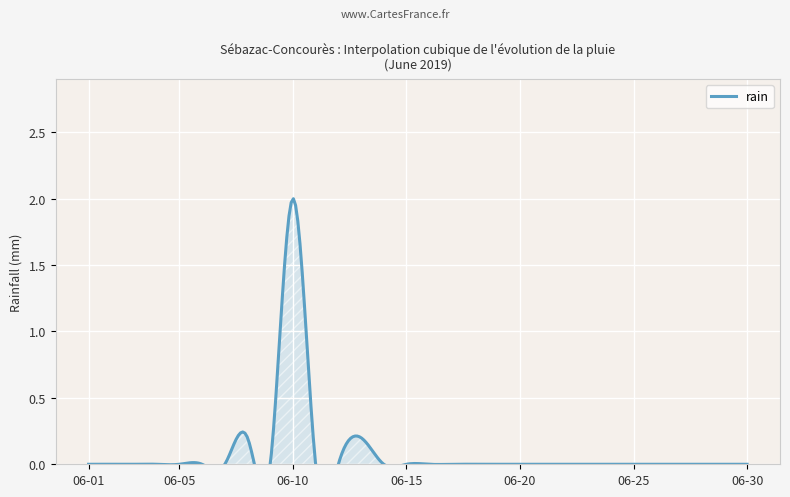

Is it true that the value at 2019-06-25 is 0.0?

True